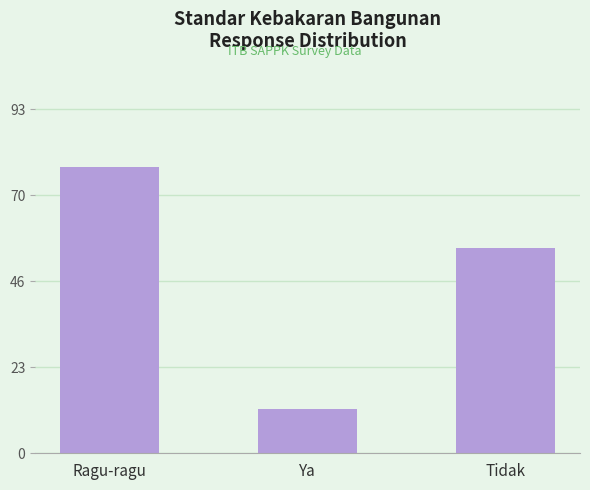

Reading left to right, what are all the values shown in this chart?

78	12	56